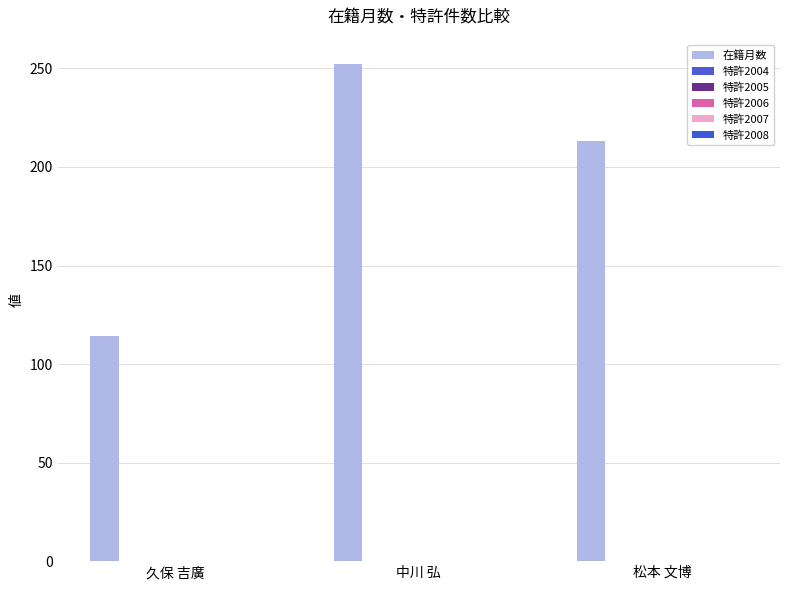

What is the label of the 2nd bar from the left?

中川 弘